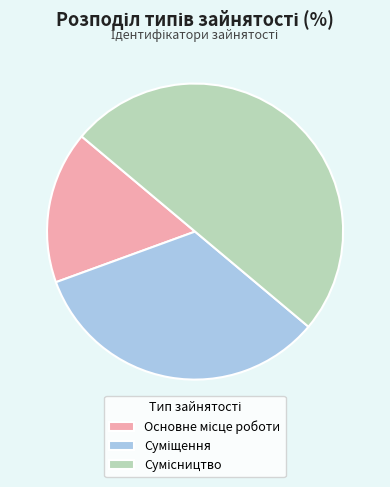

Count the number of slices in the pie.

3